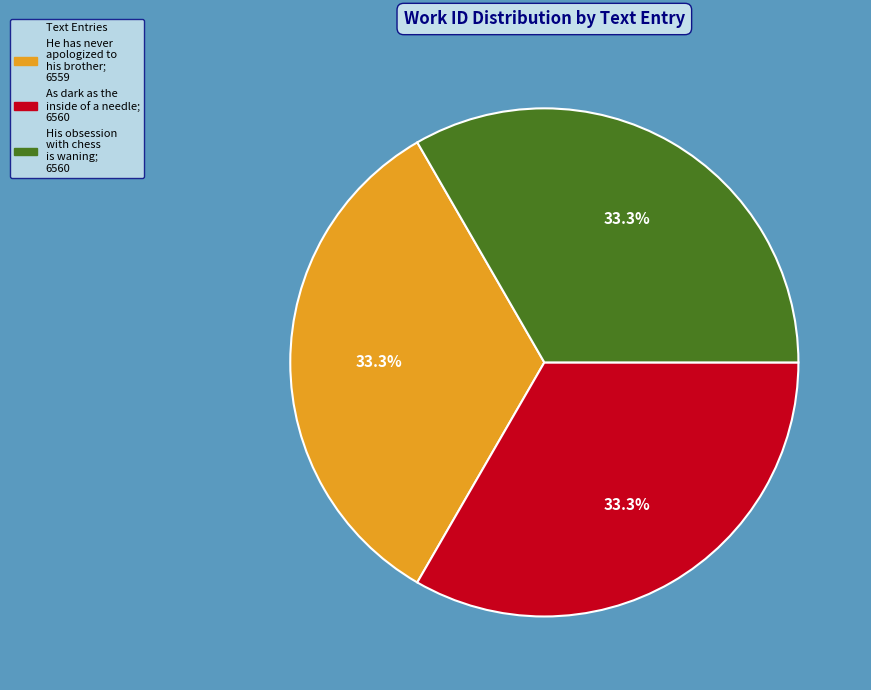

Approximately how many times larger is the value at His obsession with chess is waning compared to He has never apologized to his brother?

1.0